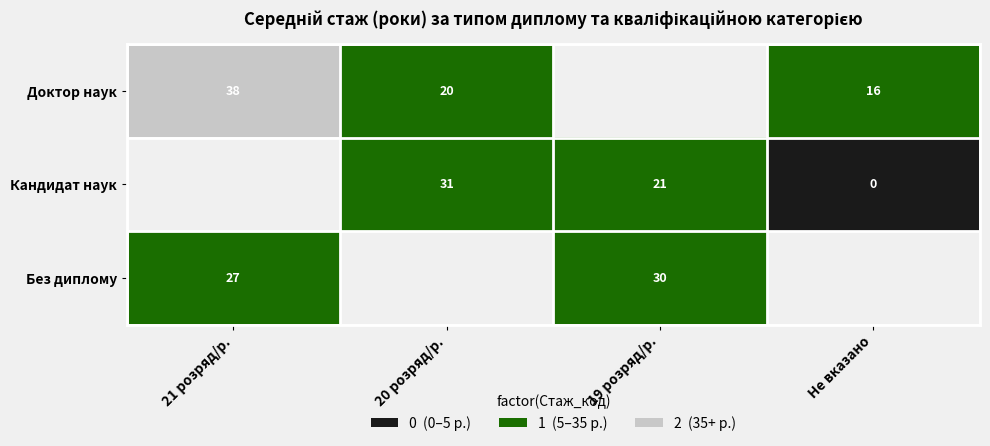

The value of Доктор наук at Не вказано is 27. True or false?

False